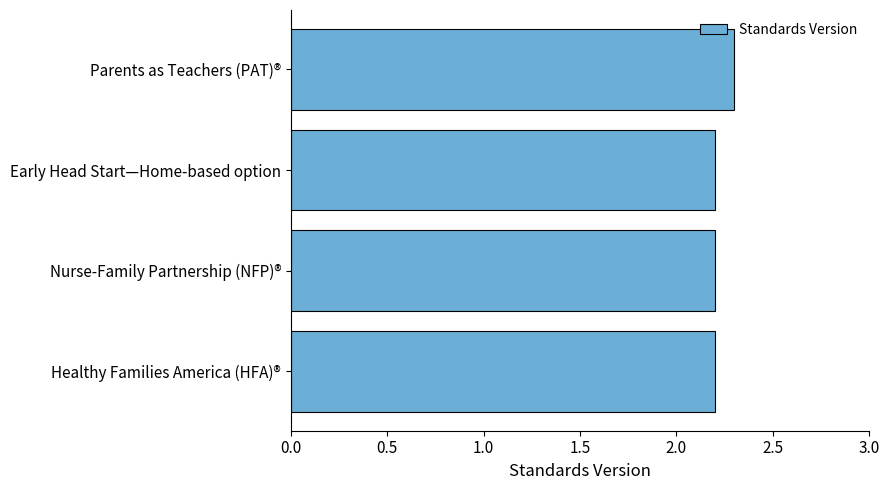

How many values are between 2 and 3?

4